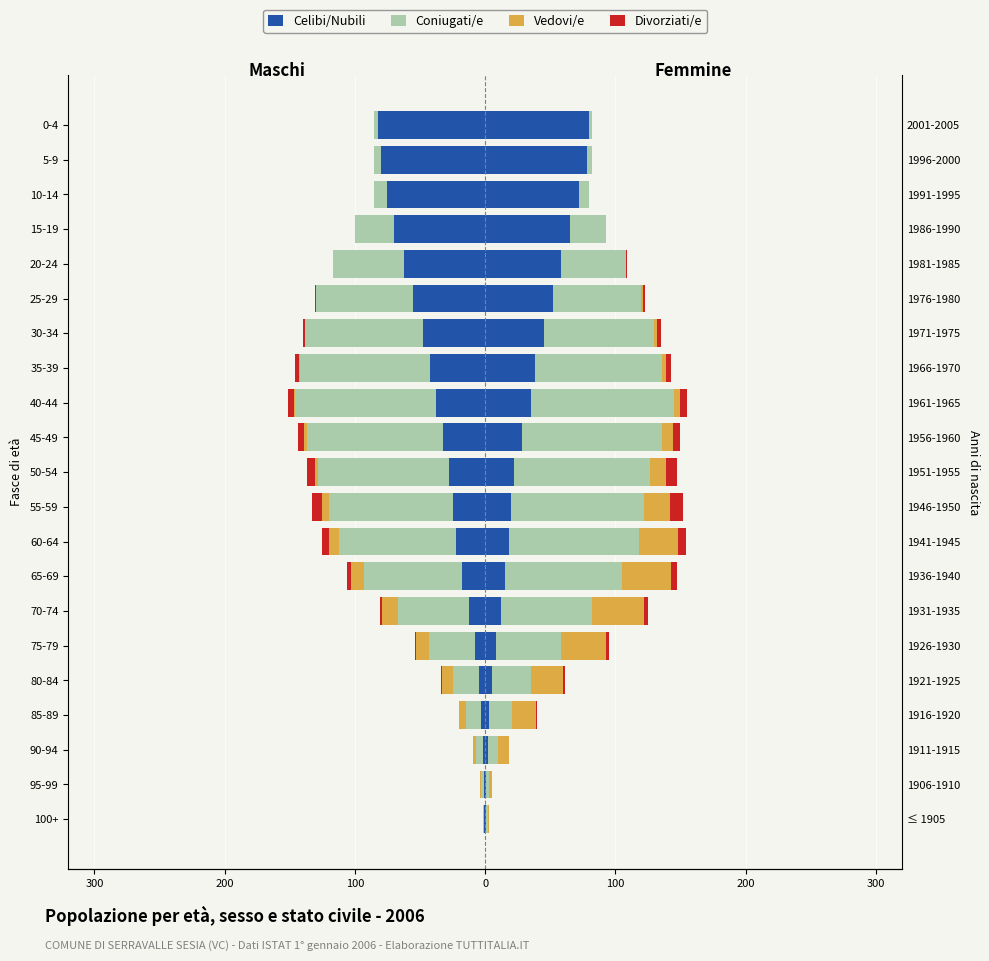

What is the difference between the maximum and second lowest values in the Vedovi/e series?

10